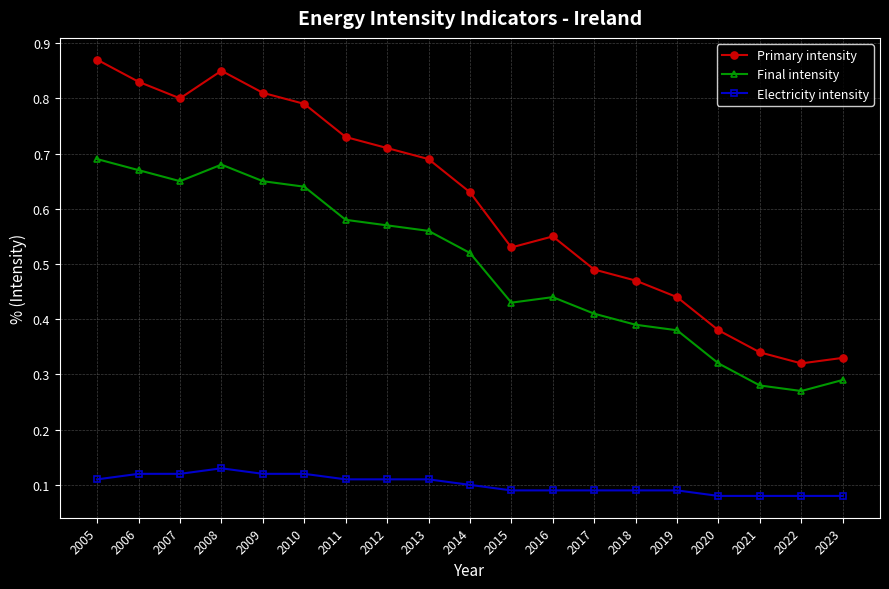

What is the sum of all Final intensity values?

9.4